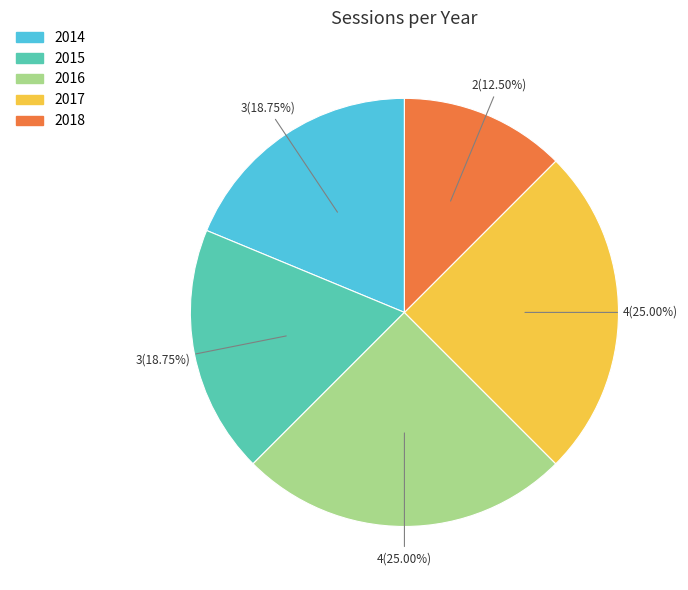

The 2015 slice represents 7% of the pie. True or false?

False